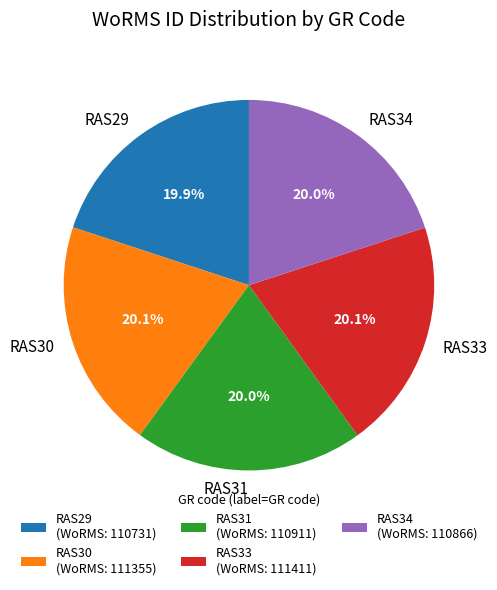

To the nearest percent, what is the average slice percentage?

20%